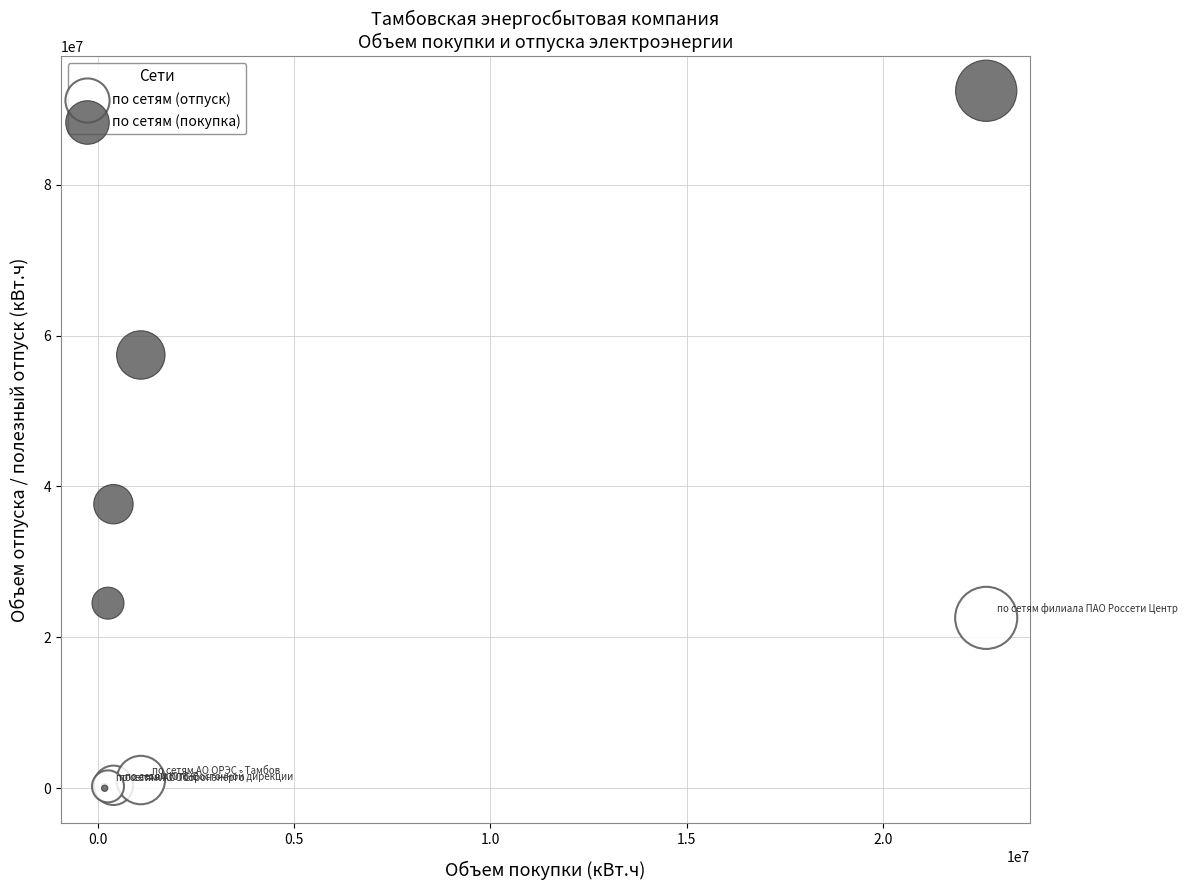

In the по сетям (покупка) series, what Y value is closest to 46225613?

37652221.9